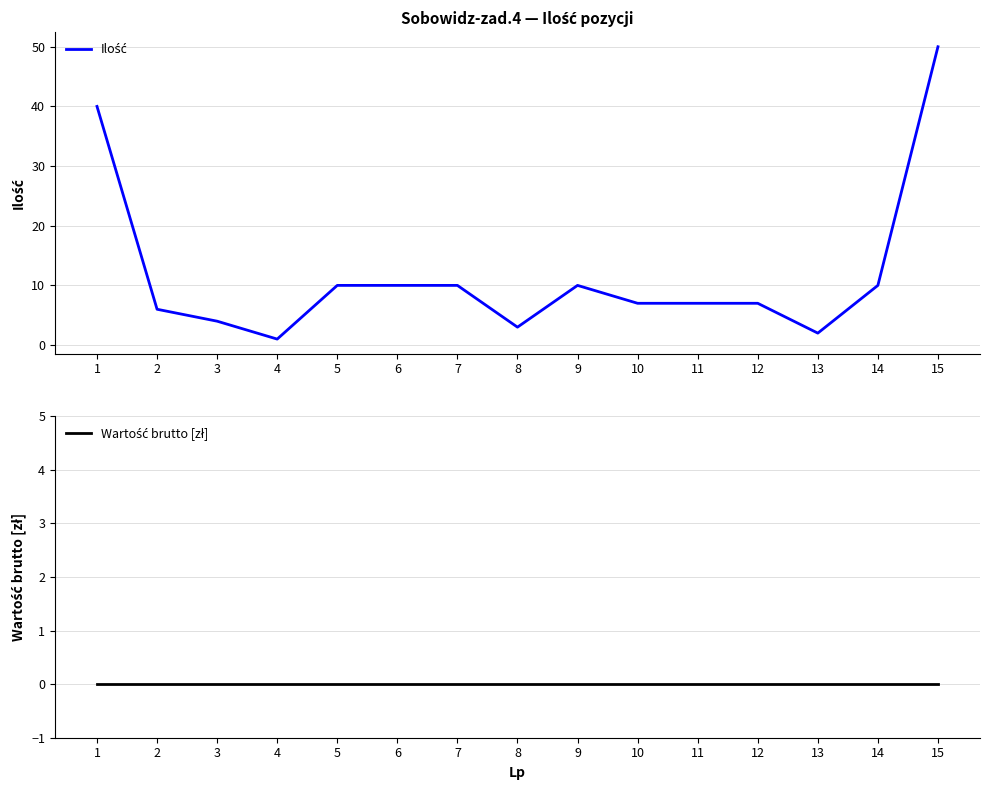

True or false: Wartość brutto [zł] has more than 0 points higher than both neighbors.

False